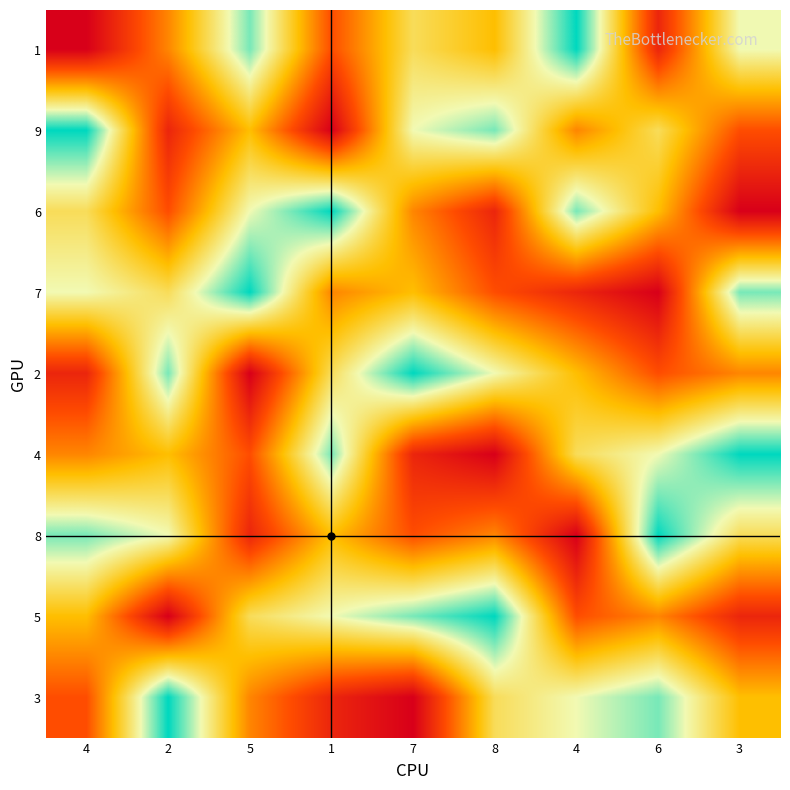

Rank the series by their maximum value, from lowest to highest.

1, 9, 6, 7, 2, 4, 8, 5, 3